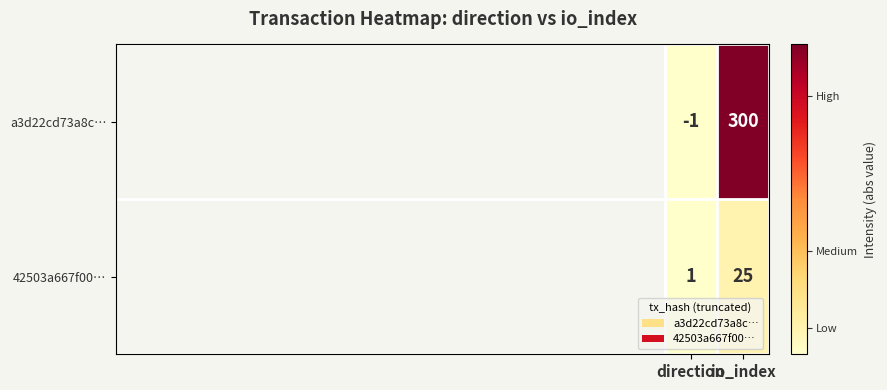

Is the value of a3d22cd73a8c… at direction greater than the value of 42503a667f00… at direction?

No